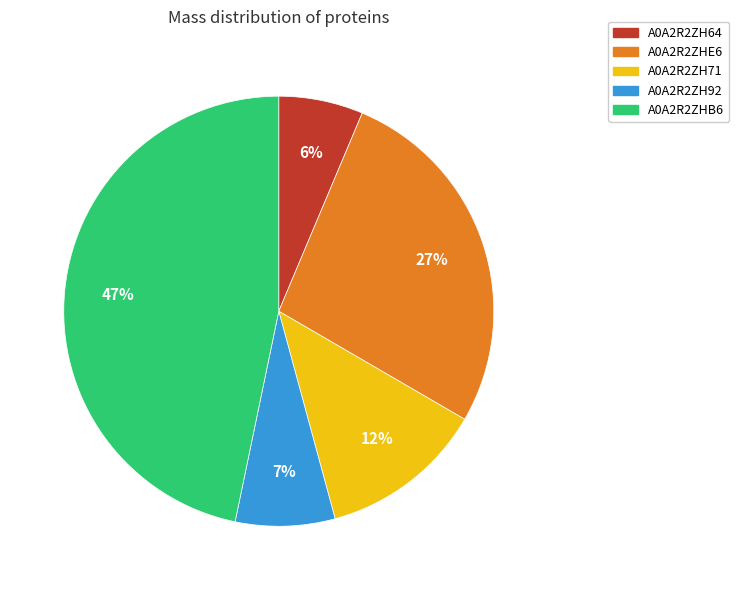

To the nearest percent, what is the difference between the A0A2R2ZHE6 and A0A2R2ZH64 slice percentages?

21%